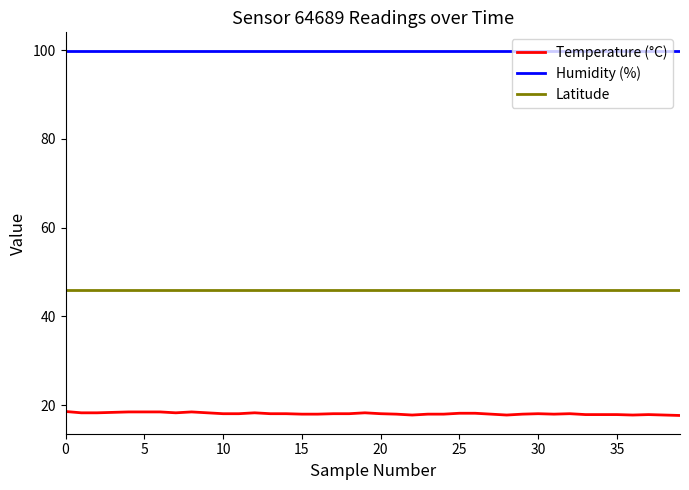

Rank the series by their maximum value, from lowest to highest.

Temperature (°C), Latitude, Humidity (%)